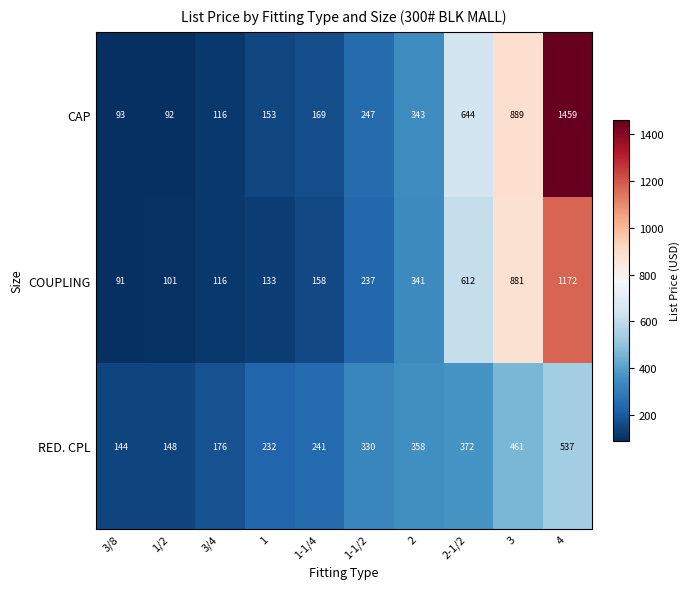

At which label is RED. CPL closest to 340?

1-1/2